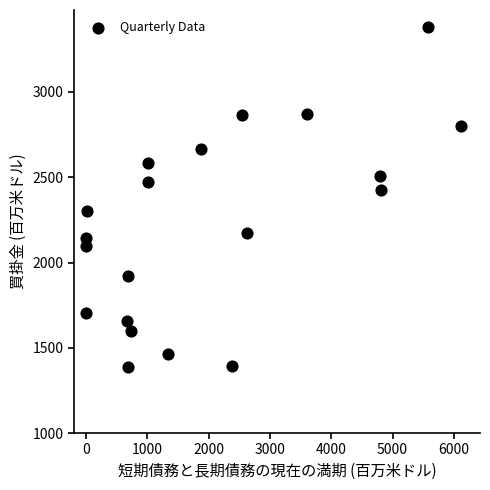

What is the range of X values (max minus min)?

6120